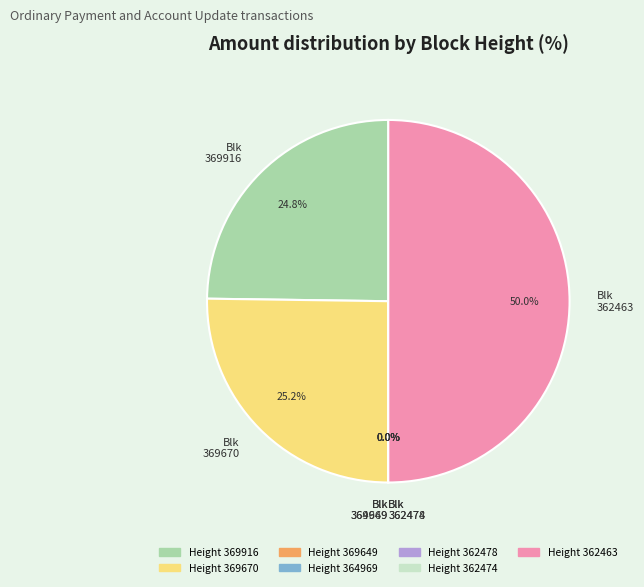

Which has a higher value, 362474 or 364969?

364969